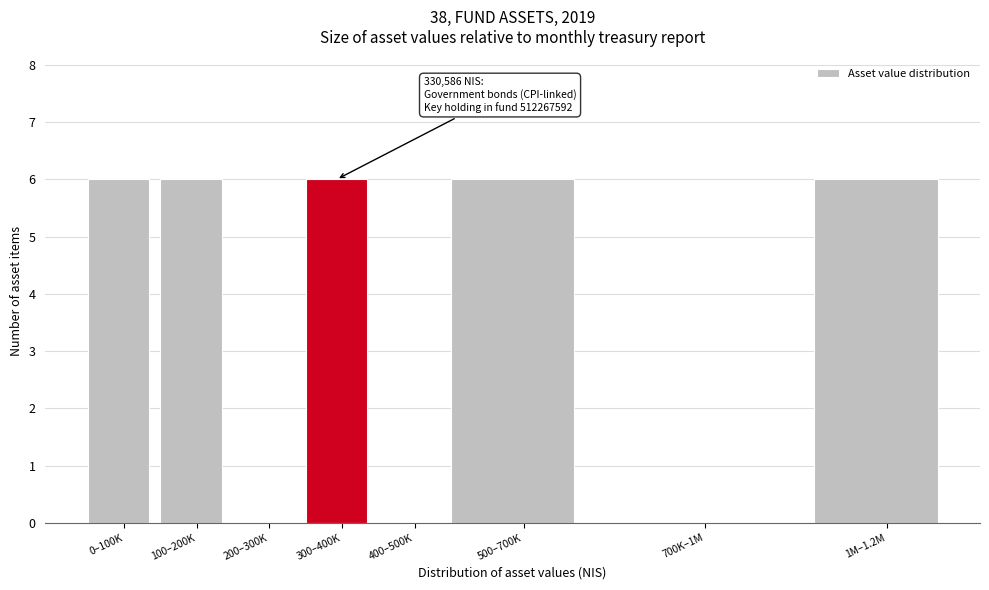

Reading left to right, list all the values displayed in this chart.

0–100K=6	100–200K=6	200–300K=0	300–400K=6	400–500K=0	500–700K=6	700K–1M=0	1M–1.2M=6